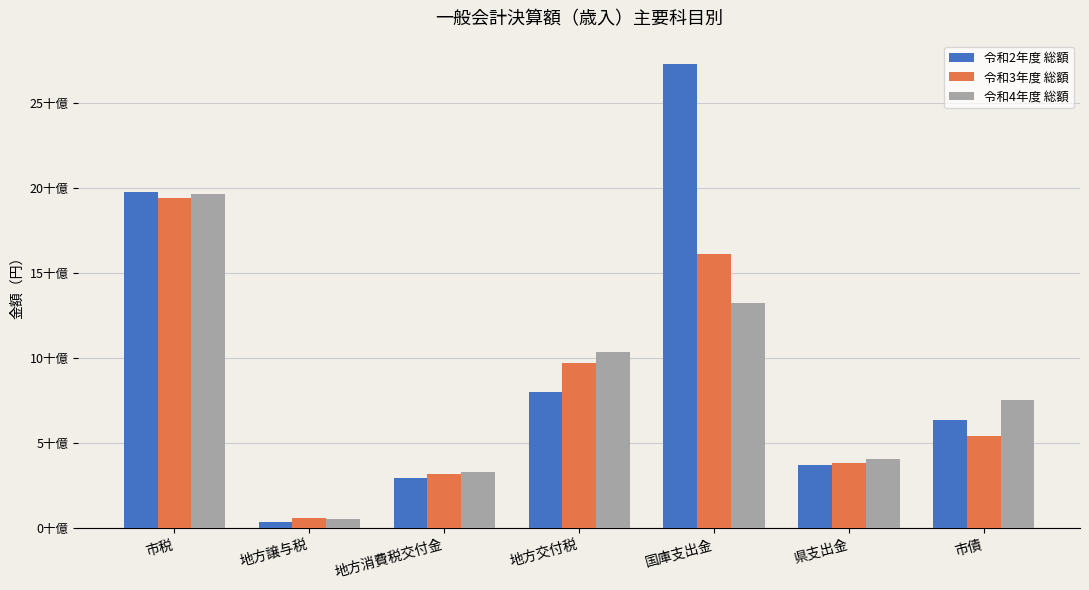

What is the difference between the 令和4年度 総額 values at 地方交付税 and 地方譲与税?

9792929000